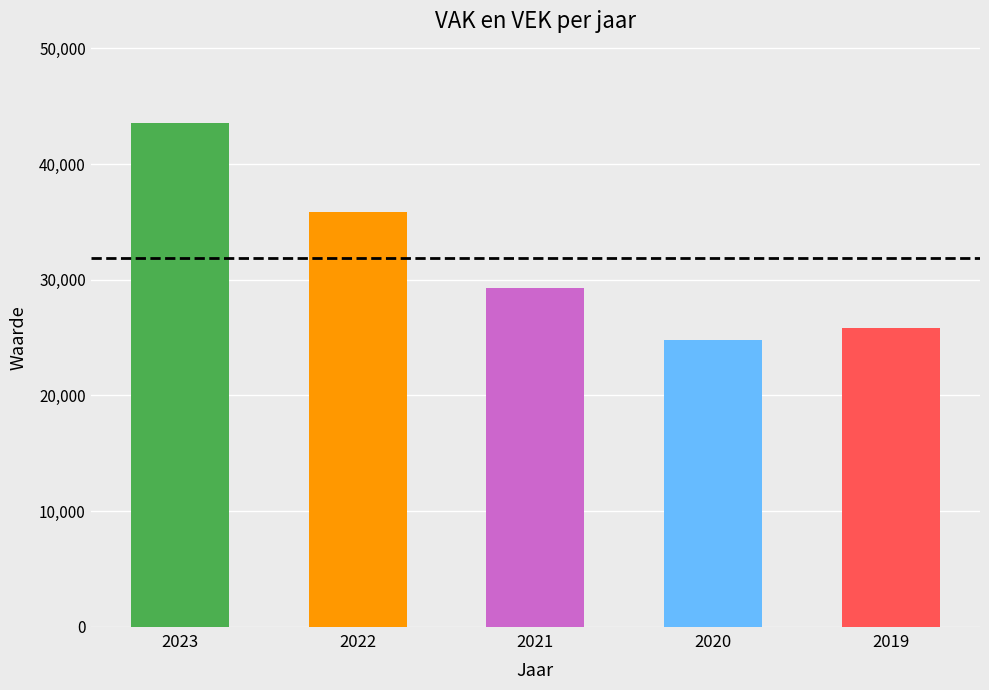

What is the ratio of the value at 2021 to the value at 2022?

0.8